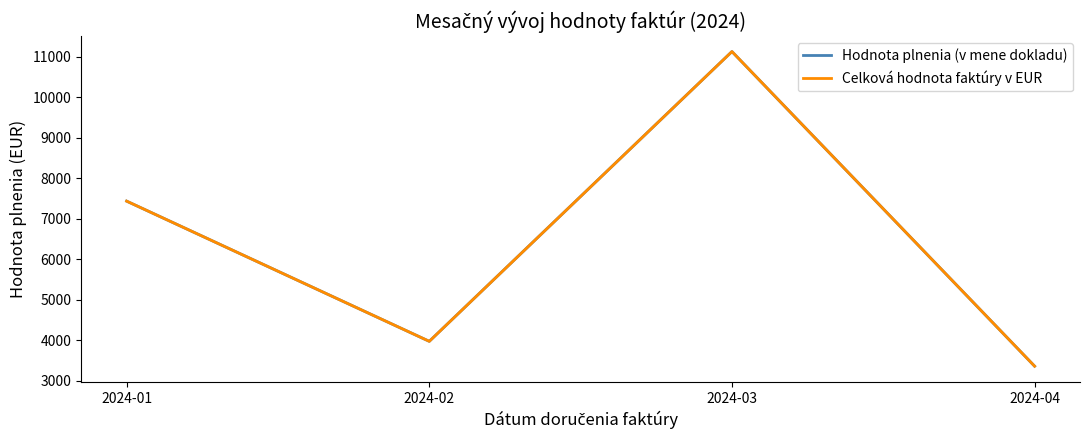

What is the sum of all Celková hodnota faktúry v EUR values?

25899.4